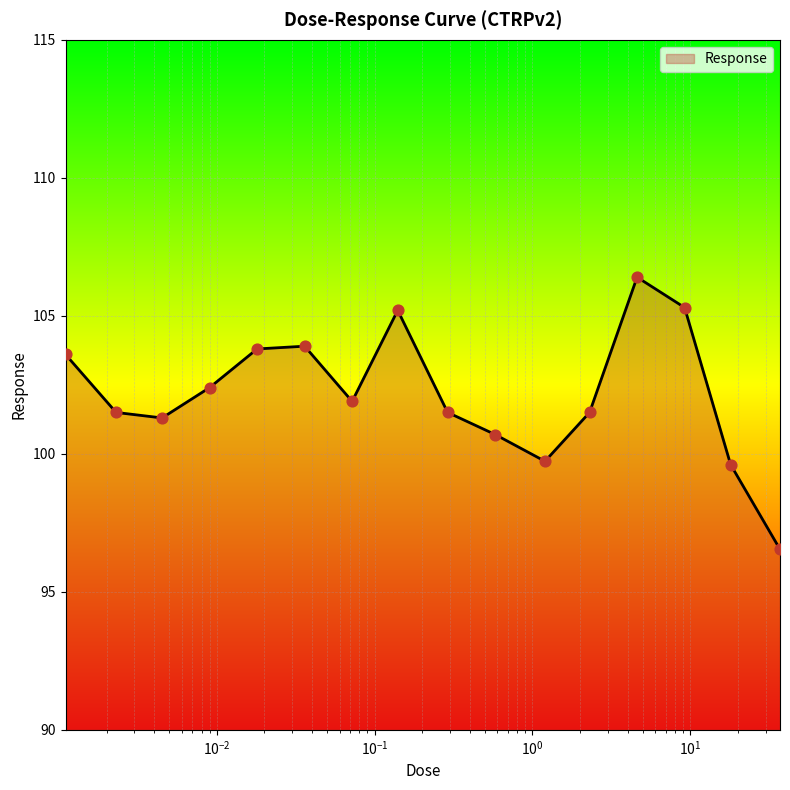

What is the smallest value displayed?

96.5